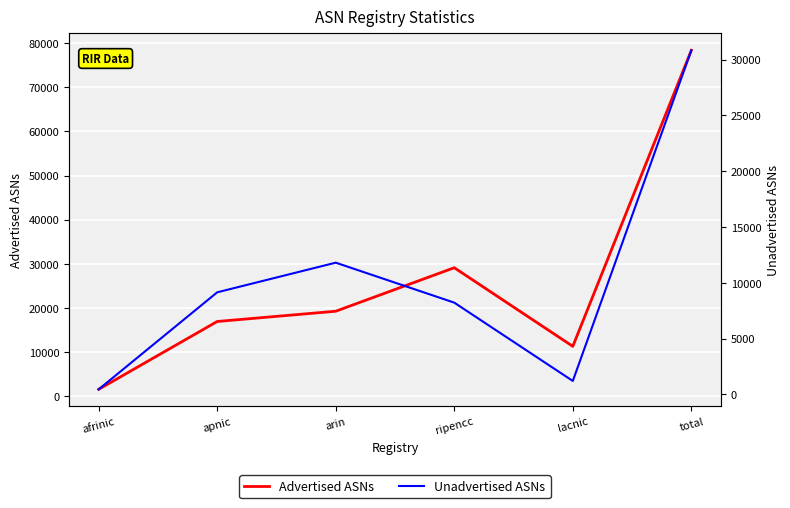

What is the minimum value for Advertised ASNs?

1611